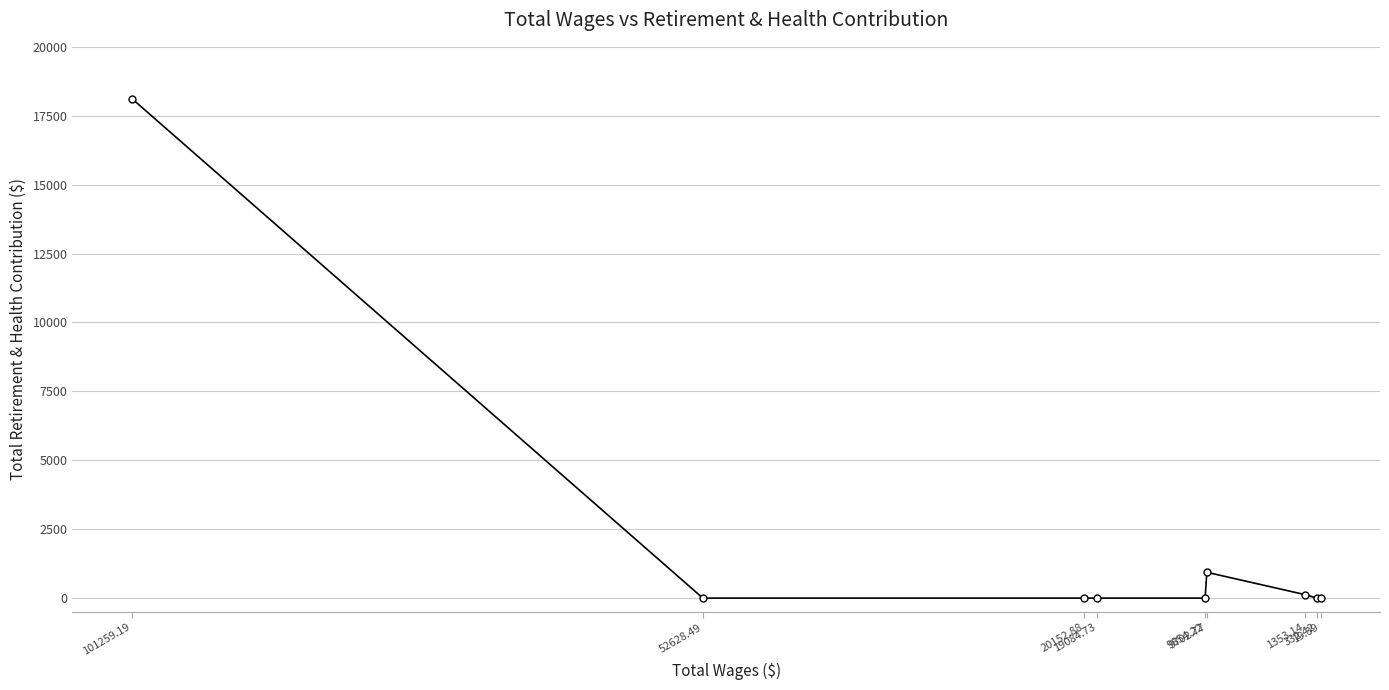

What is the label of the 9th point from the right?

101259.19